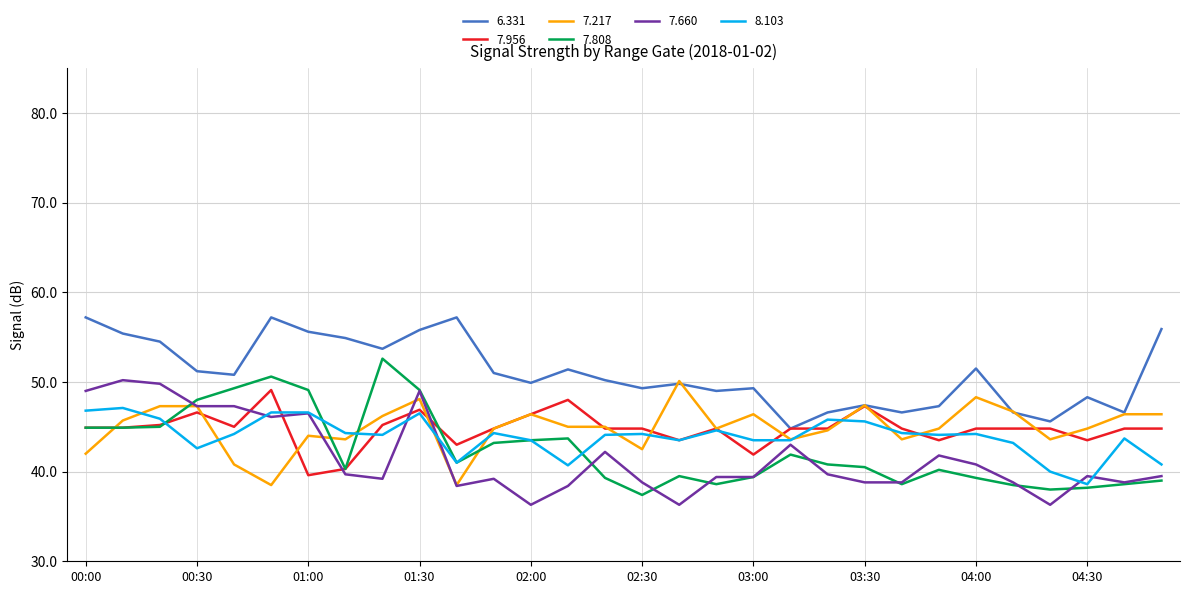

How many lines are shown in the chart?

6